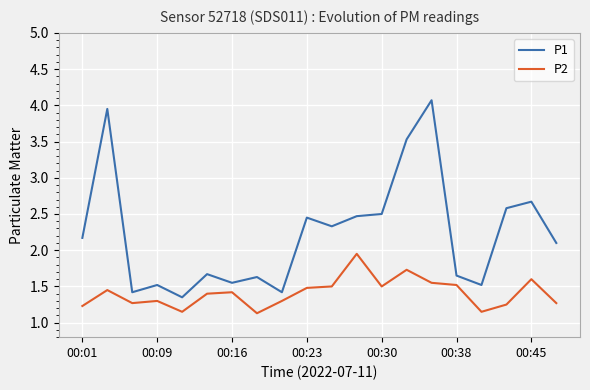

What is the greatest value displayed?

4.1